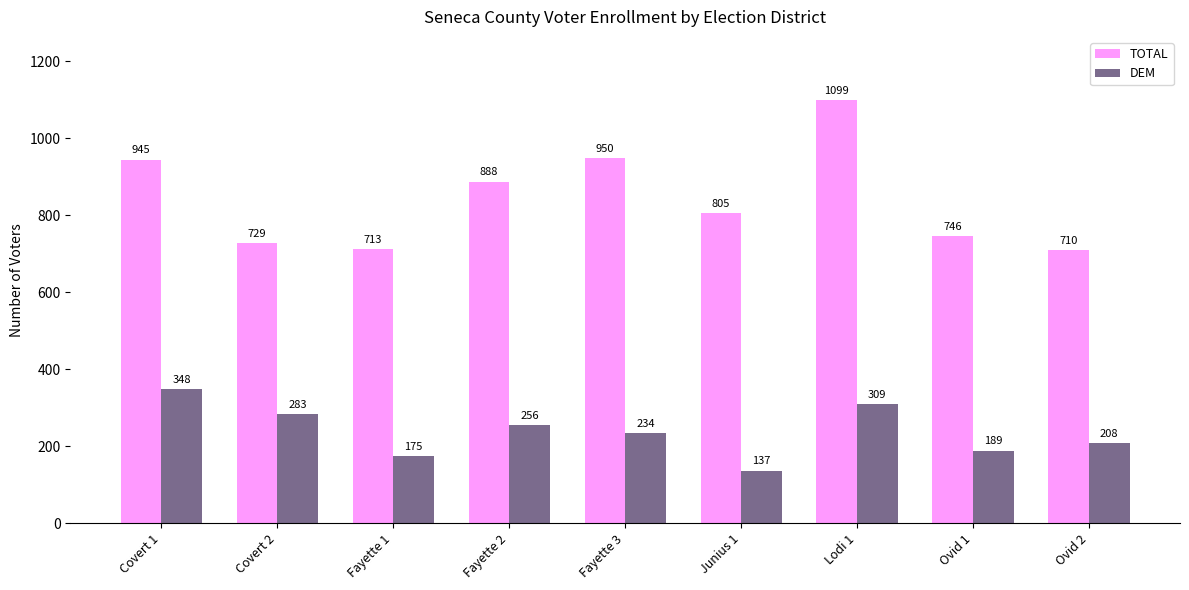

What is the minimum value shown in the chart?

137